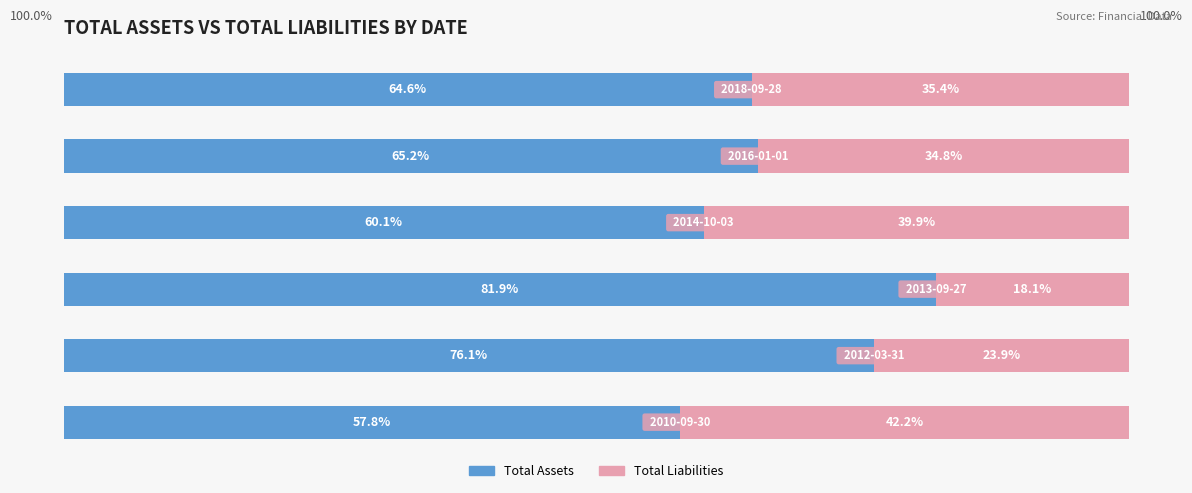

What are all the series names shown in the legend?

Total Assets, Total Liabilities